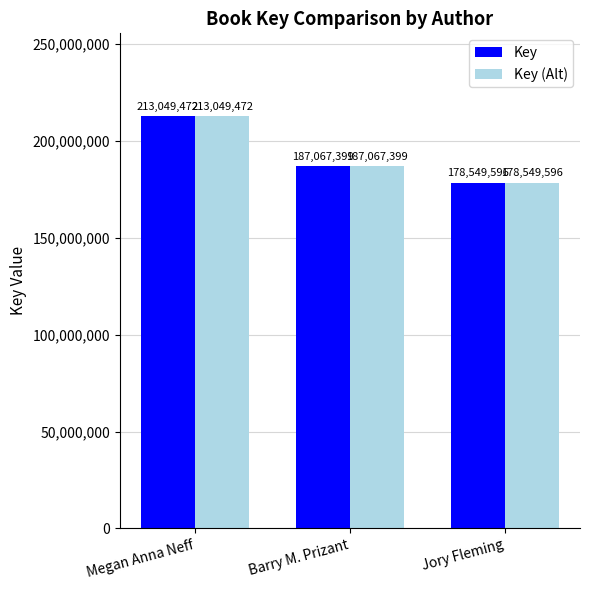

What is the minimum value shown in the chart?

178549596